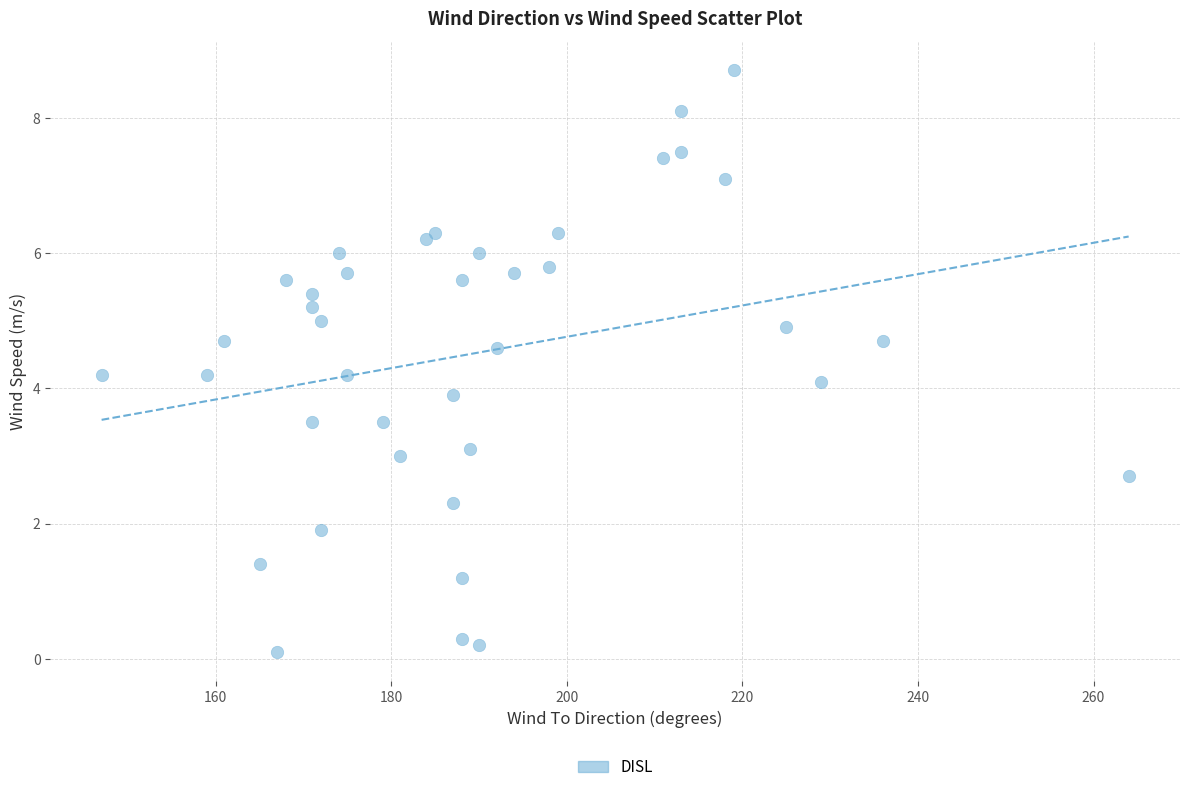

What is the range of X values (max minus min)?

117.0